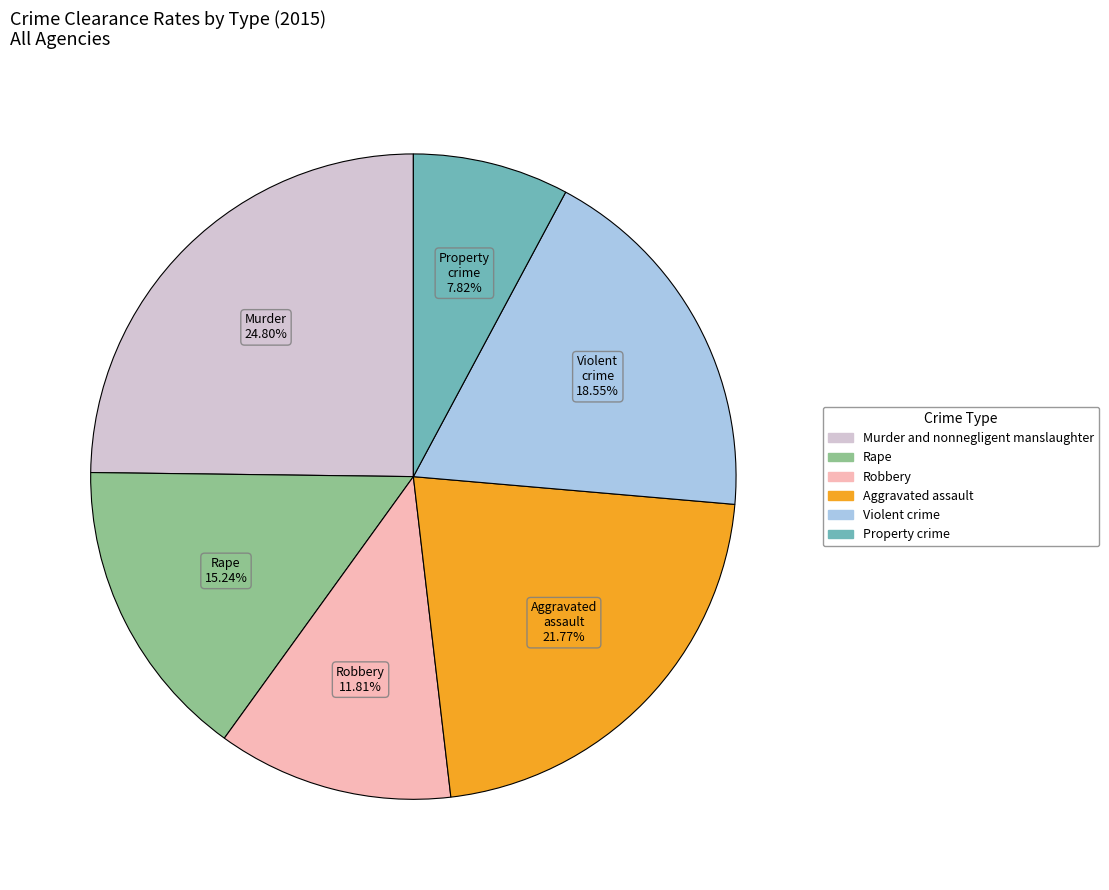

What is the total percentage of Robbery and Murder and nonnegligent manslaughter?

36.6%